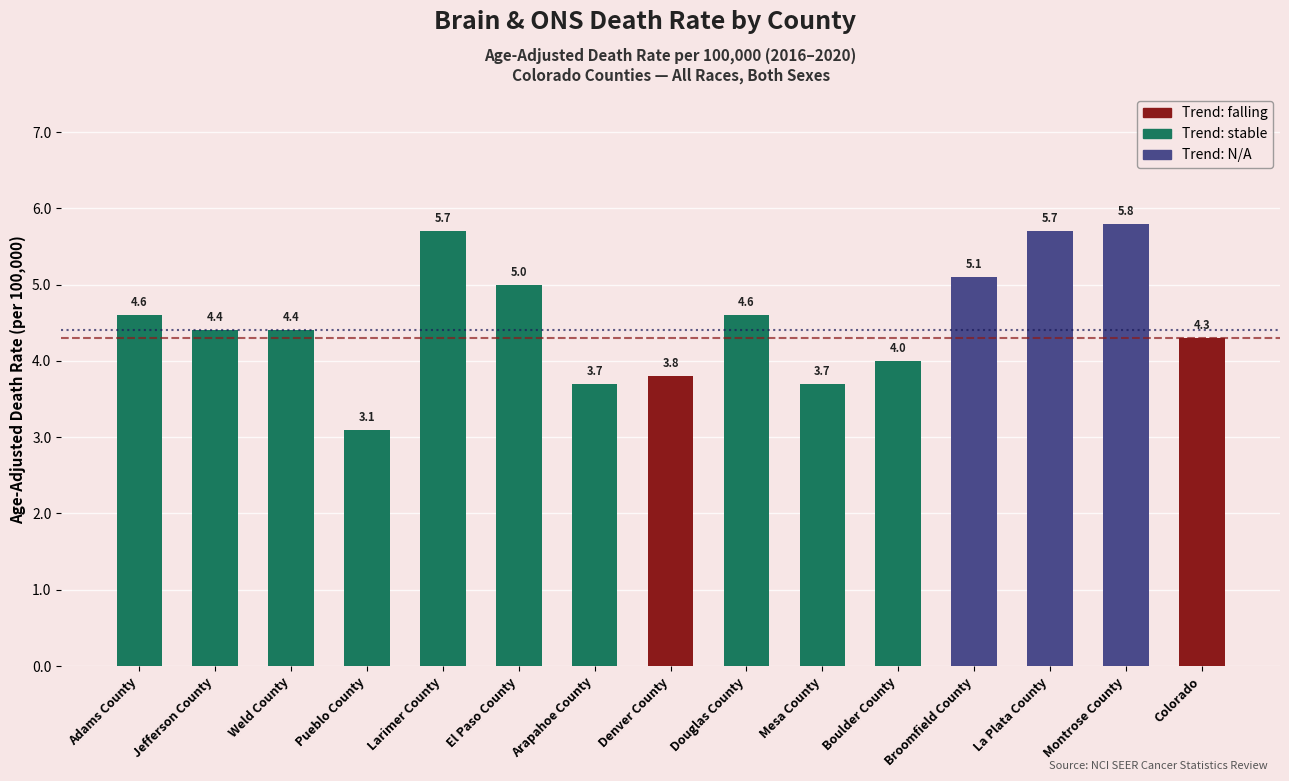

Reading right to left, what are all the values shown in this chart?

Colorado=4.3	Montrose County=5.8	La Plata County=5.7	Broomfield County=5.1	Boulder County=4.0	Mesa County=3.7	Douglas County=4.6	Denver County=3.8	Arapahoe County=3.7	El Paso County=5.0	Larimer County=5.7	Pueblo County=3.1	Weld County=4.4	Jefferson County=4.4	Adams County=4.6